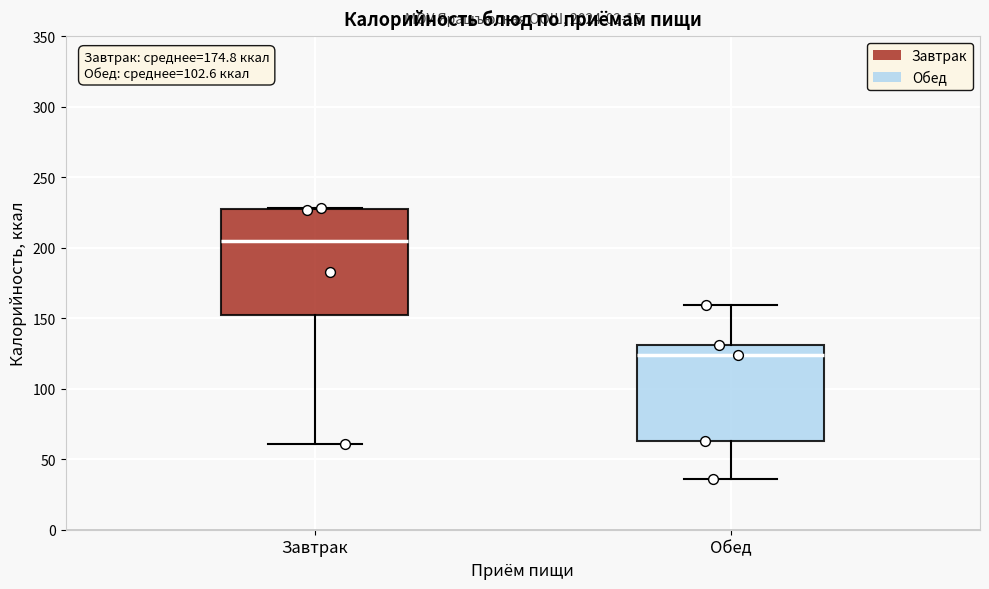

Reading left to right, transcribe this box plot: for each box, give where its median line is, the range the box spans, and where its two whiskers end, as read against the y-axis. The values are not printed on the chart, so give them approximately, as read against the axis.

Завтрак: median 205, box 155 to 225, whiskers 60 to 230
Обед: median 125, box 65 to 130, whiskers 35 to 160